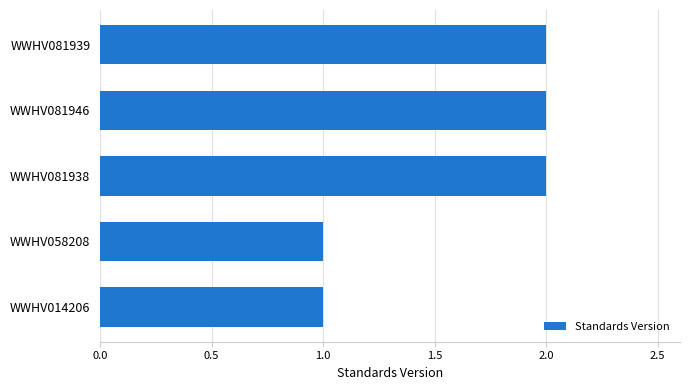

What is the difference between the maximum and minimum values?

1